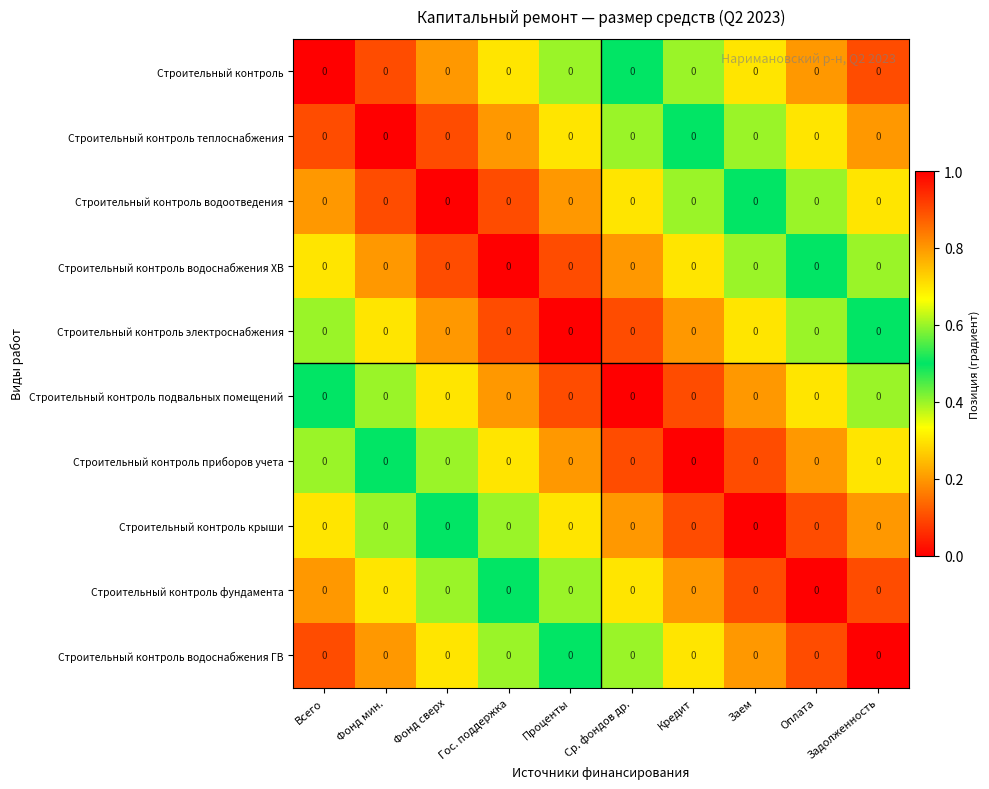

List the series in order of their peak value, lowest first.

Строительный контроль электроснабжения, Строительный контроль подвальных помещений, Строительный контроль приборов учета, Строительный контроль водоснабжения ХВ, Строительный контроль водоотведения, Строительный контроль крыши, Строительный контроль теплоснабжения, Строительный контроль фундамента, Строительный контроль, Строительный контроль водоснабжения ГВ